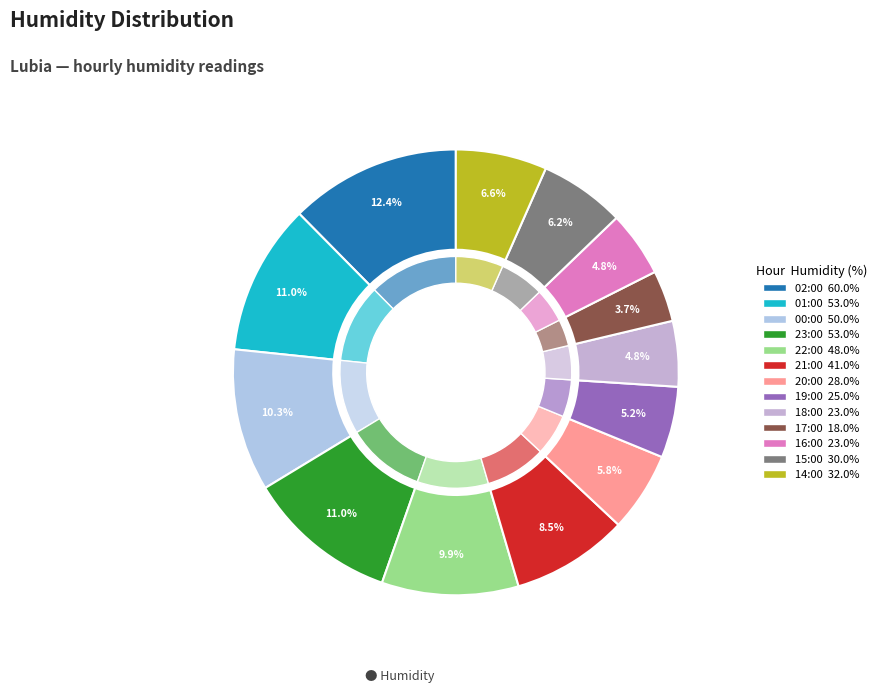

Is it true that 17:00 is 4% of the pie?

True